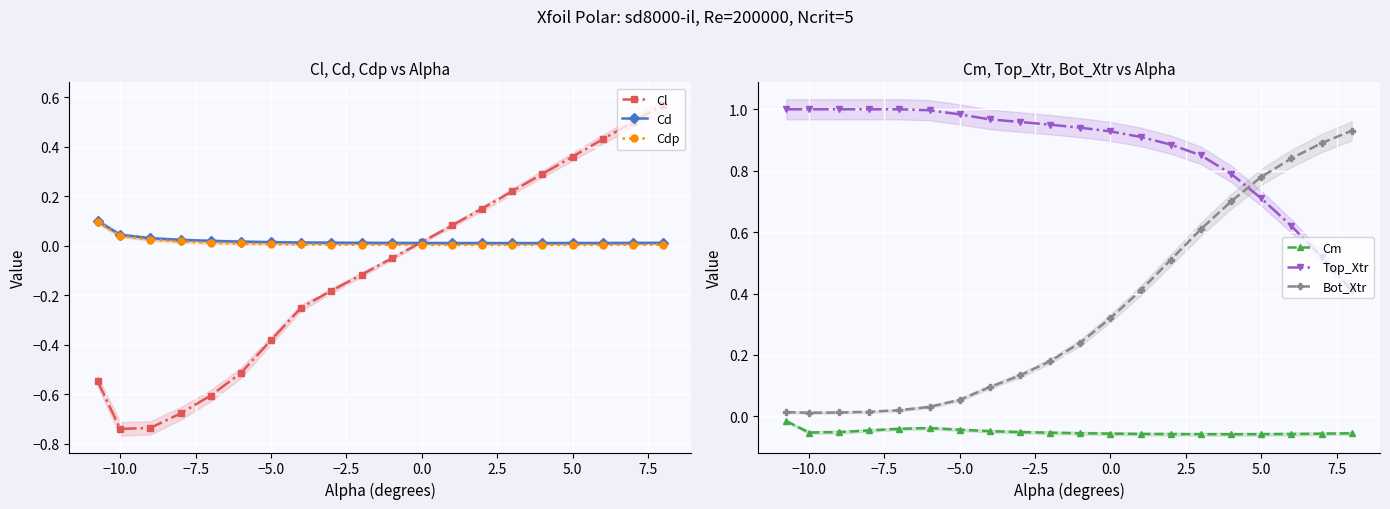

Reading right to left, extract all data points from this chart.

Cl: 0.6	0.5	0.4	0.4	0.3	0.2	0.1	0.1	0.0	-0.1	-0.1	-0.2	-0.2	-0.4	-0.5	-0.6	-0.7	-0.7	-0.7	-0.5
Cd: 0.0	0.0	0.0	0.0	0.0	0.0	0.0	0.0	0.0	0.0	0.0	0.0	0.0	0.0	0.0	0.0	0.0	0.0	0.0	0.1
Cdp: 0.0	0.0	0.0	0.0	0.0	0.0	0.0	0.0	0.0	0.0	0.0	0.0	0.0	0.0	0.0	0.0	0.0	0.0	0.0	0.1
Cm: -0.1	-0.1	-0.1	-0.1	-0.1	-0.1	-0.1	-0.1	-0.1	-0.1	-0.1	-0.1	-0.0	-0.0	-0.0	-0.0	-0.0	-0.1	-0.1	-0.0
Top_Xtr: 0.4	0.5	0.6	0.7	0.8	0.8	0.9	0.9	0.9	0.9	0.9	1.0	1.0	1.0	1.0	1.0	1.0	1.0	1.0	1.0
Bot_Xtr: 0.9	0.9	0.8	0.8	0.7	0.6	0.5	0.4	0.3	0.2	0.2	0.1	0.1	0.1	0.0	0.0	0.0	0.0	0.0	0.0